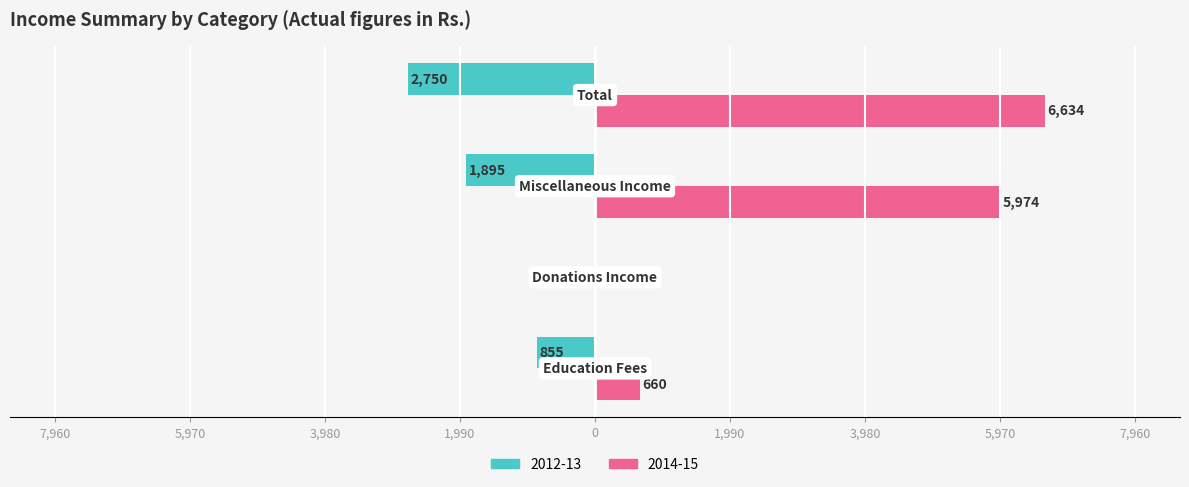

What are all the series names shown in the legend?

2012-13, 2014-15